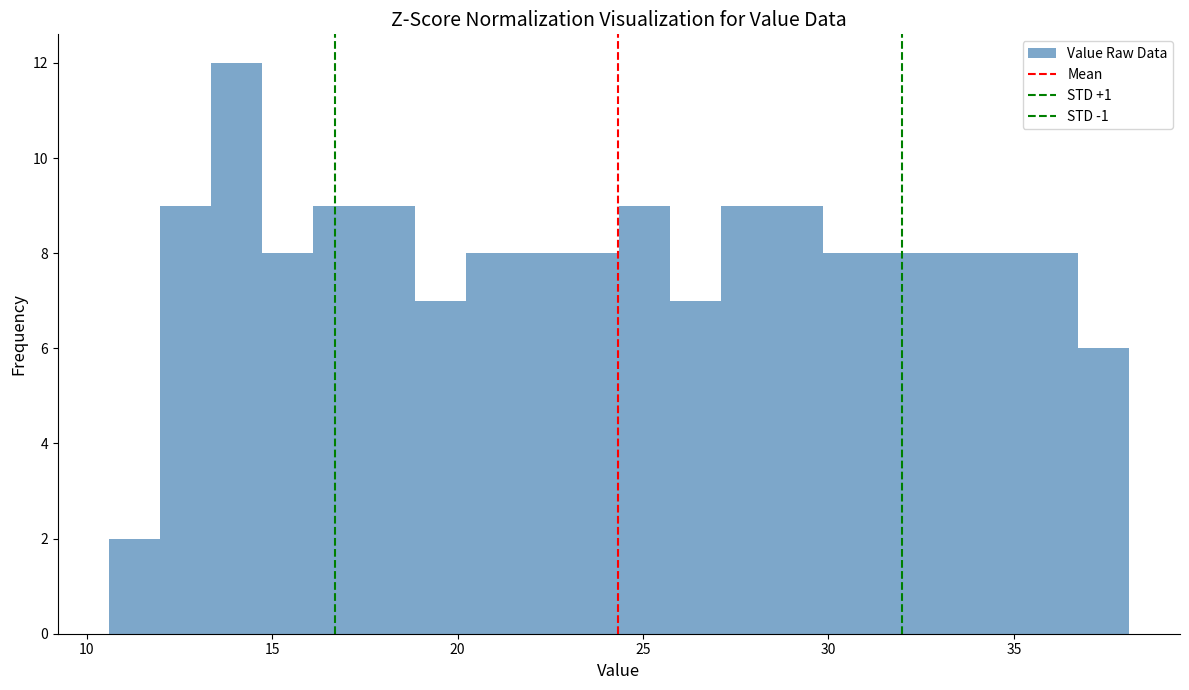

Around what value on the x-axis is the tallest bar? Give the approximate position of its centre, as read against the axis.

14.0